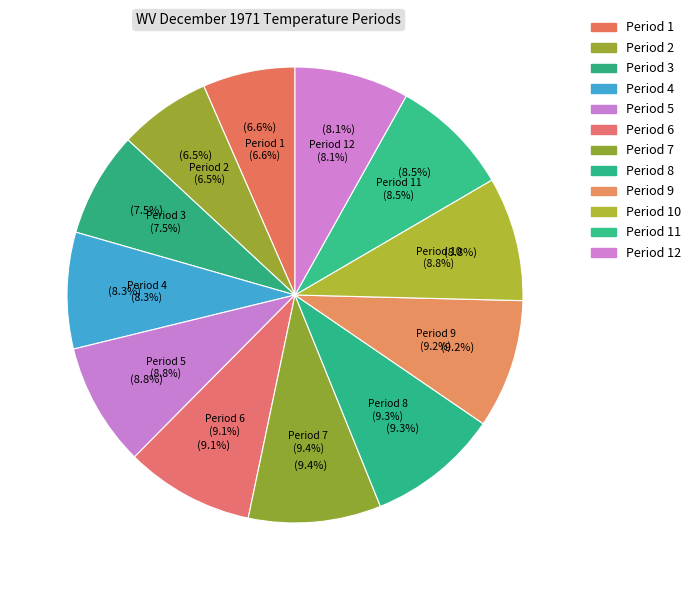

Which category has the smallest portion of the pie?

Period 2